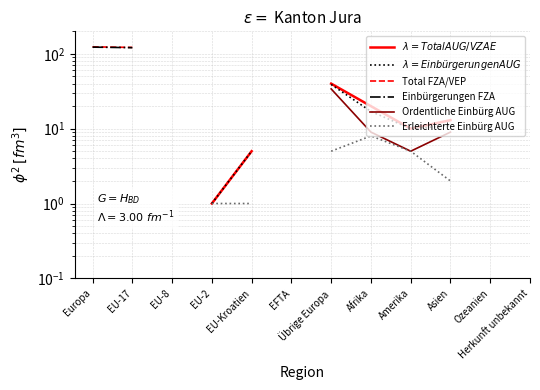

At which category does the chart reach its peak across all series?

Europa